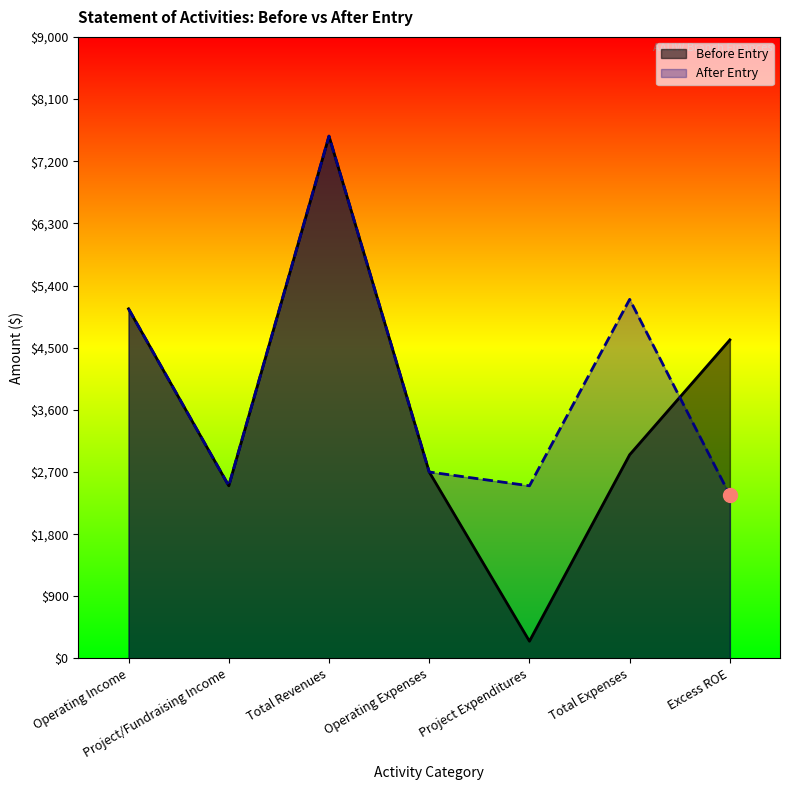

What is the difference between the maximum and minimum values in the After series?

5200